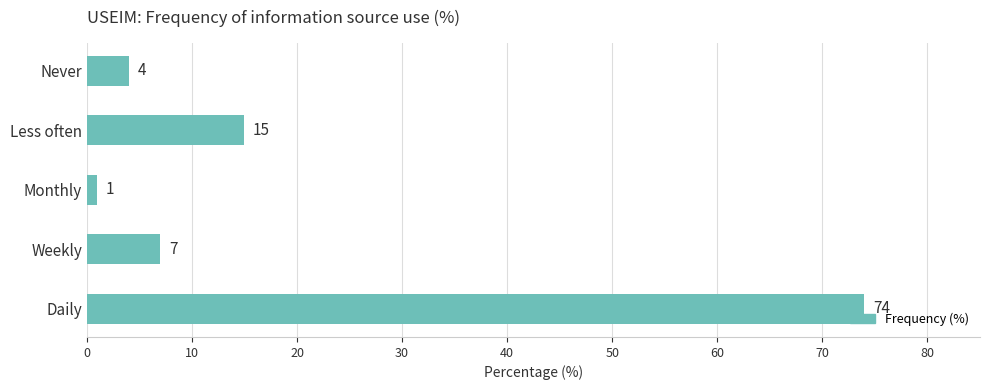

Is it true that the value at Never is 4?

True